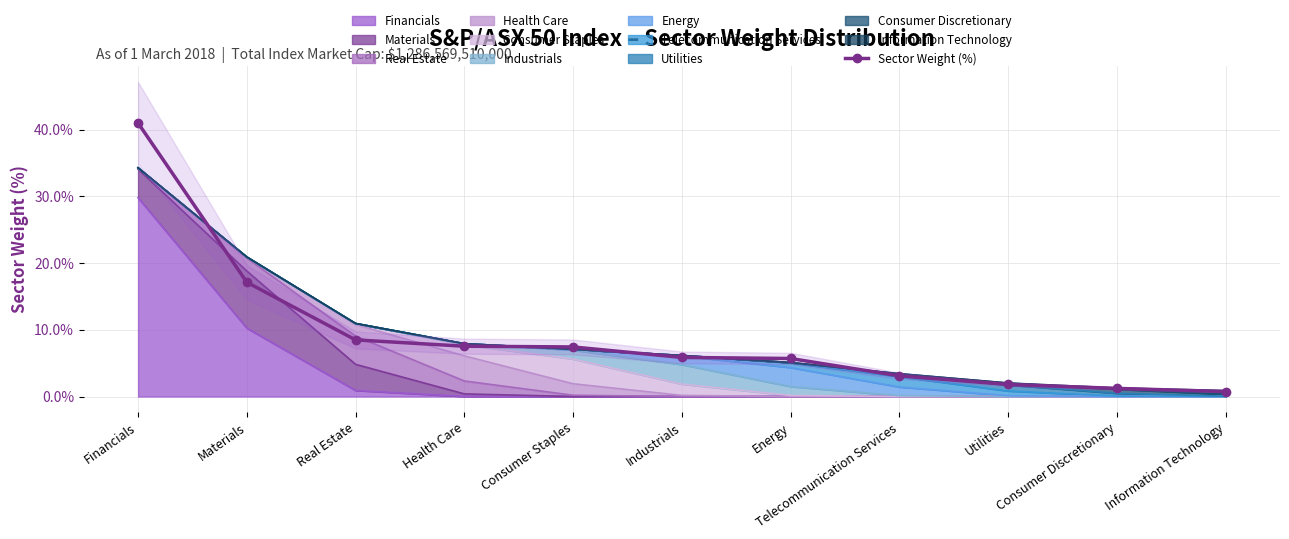

What is the change in value from Health Care to Telecommunication Services?

-4.4